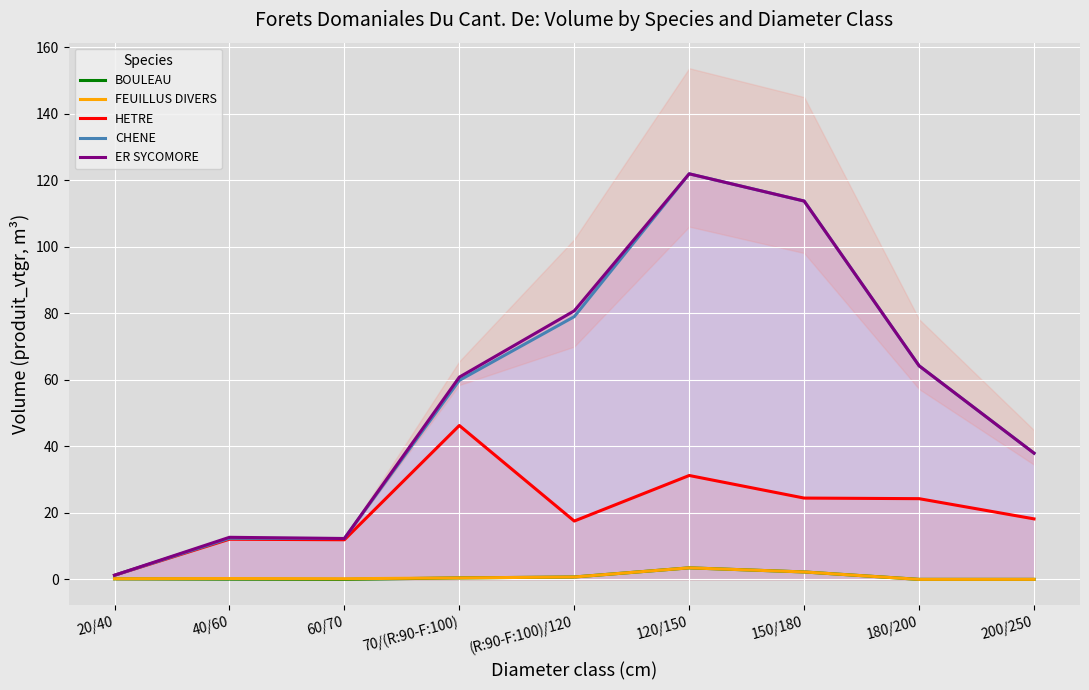

True or false: ER SYCOMORE and CHENE intersect in this chart.

False